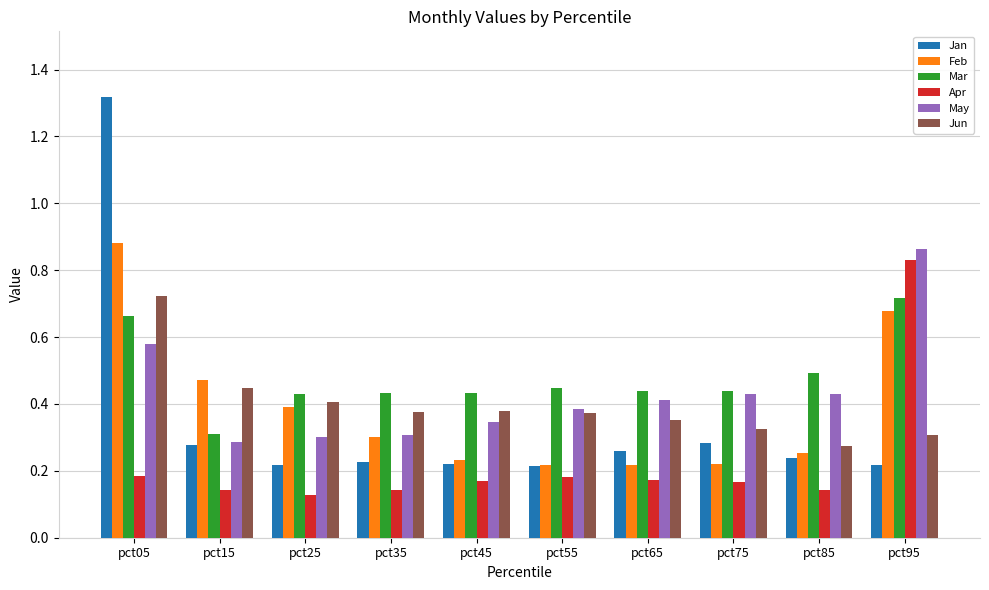

What is the total value across all series at pct95?

3.6